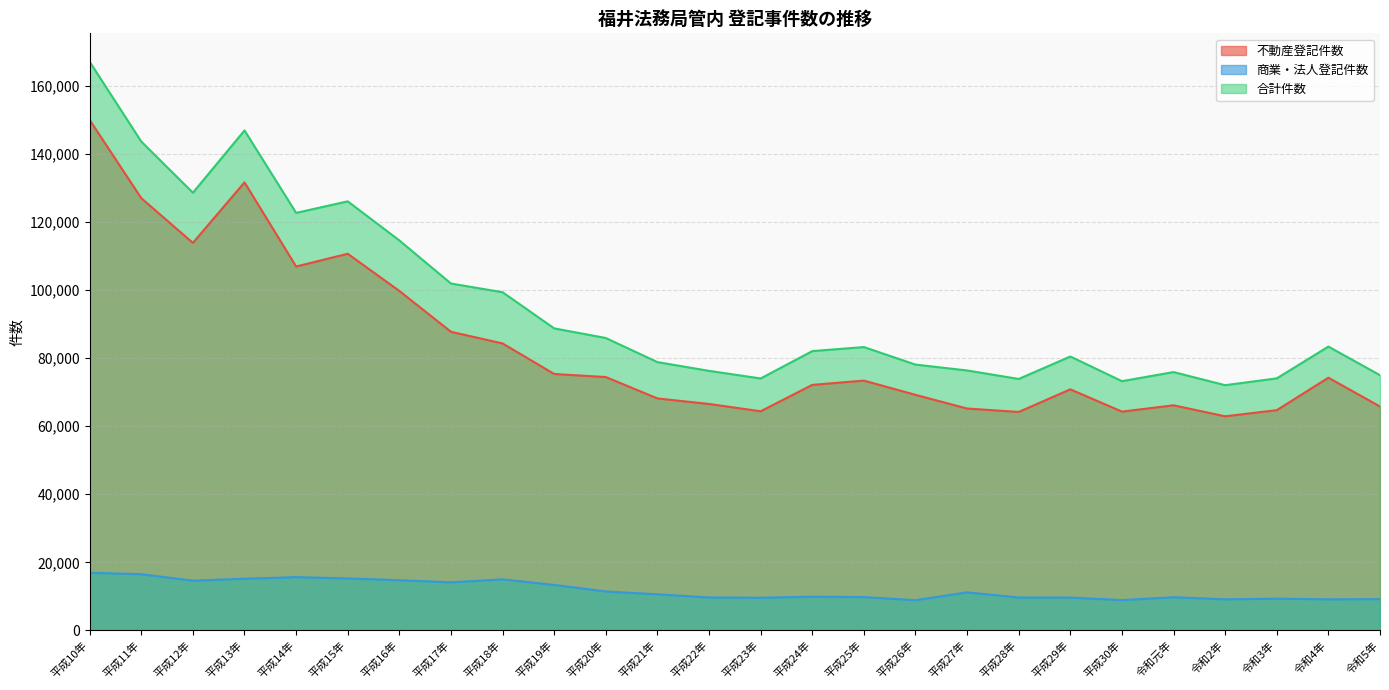

What is the difference between the maximum and minimum values in the 商業・法人登記件数 series?

8086